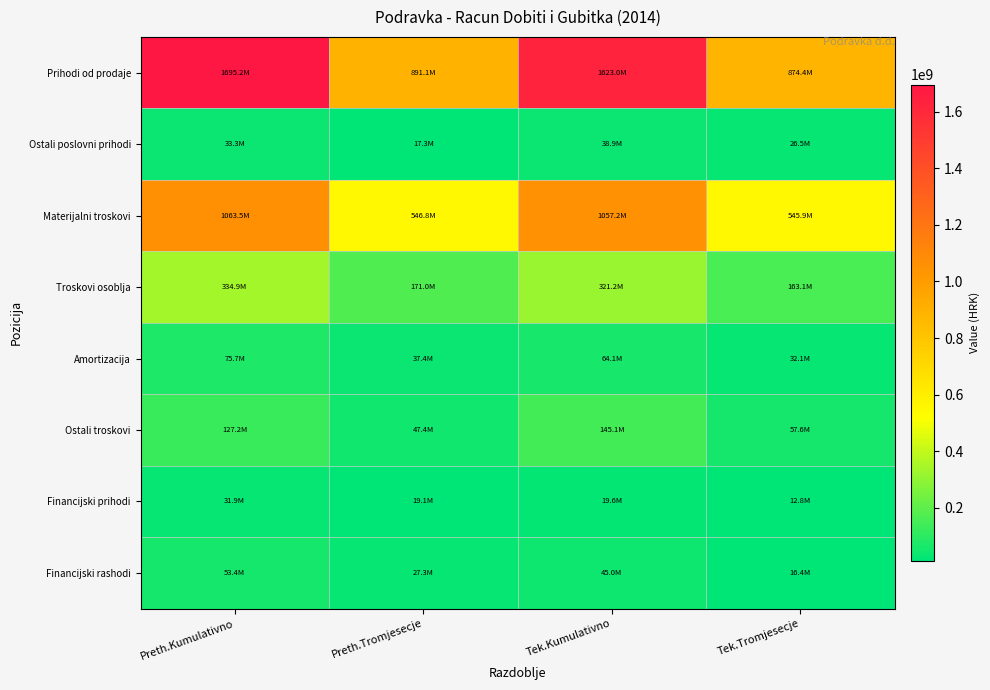

Reading left to right, what are all the values shown in this chart?

Prihodi od prodaje: Preth.Kumulativno=1695246259.2	Preth.Tromjesecje=891092843.8	Tek.Kumulativno=1623029724.0	Tek.Tromjesecje=874363001.0
Ostali poslovni prihodi: Preth.Kumulativno=33289071.0	Preth.Tromjesecje=17254028.0	Tek.Kumulativno=38872836.0	Tek.Tromjesecje=26493576.0
Materijalni troskovi: Preth.Kumulativno=1063513464.3	Preth.Tromjesecje=546797833.7	Tek.Kumulativno=1057209933.0	Tek.Tromjesecje=545937691.0
Troskovi osoblja: Preth.Kumulativno=334915467.0	Preth.Tromjesecje=171034850.0	Tek.Kumulativno=321231000.0	Tek.Tromjesecje=163073707.0
Amortizacija: Preth.Kumulativno=75735529.1	Preth.Tromjesecje=37440718.0	Tek.Kumulativno=64121569.0	Tek.Tromjesecje=32073777.0
Ostali troskovi: Preth.Kumulativno=127154240.0	Preth.Tromjesecje=47357614.0	Tek.Kumulativno=145135677.0	Tek.Tromjesecje=57591093.0
Financijski prihodi: Preth.Kumulativno=31856071.0	Preth.Tromjesecje=19134291.0	Tek.Kumulativno=19560362.0	Tek.Tromjesecje=12849912.0
Financijski rashodi: Preth.Kumulativno=53358816.0	Preth.Tromjesecje=27283302.0	Tek.Kumulativno=44992642.0	Tek.Tromjesecje=16363138.0